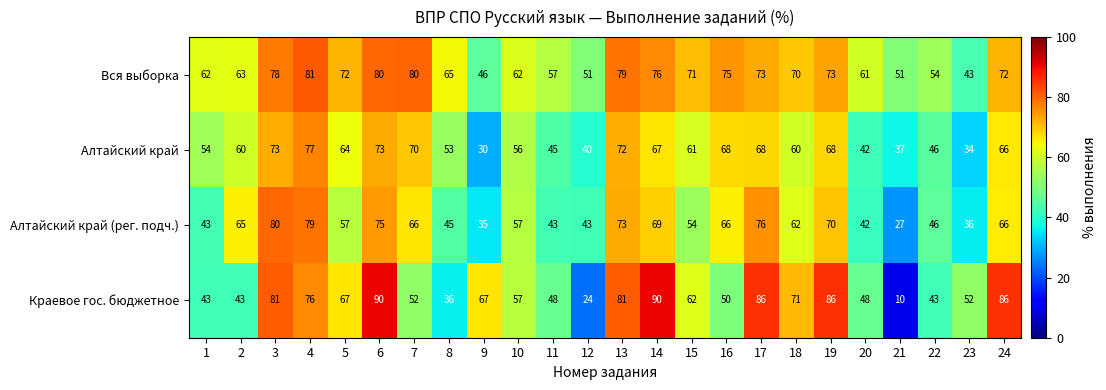

True or false: Алтайский край has a value of 60 at 2.

True